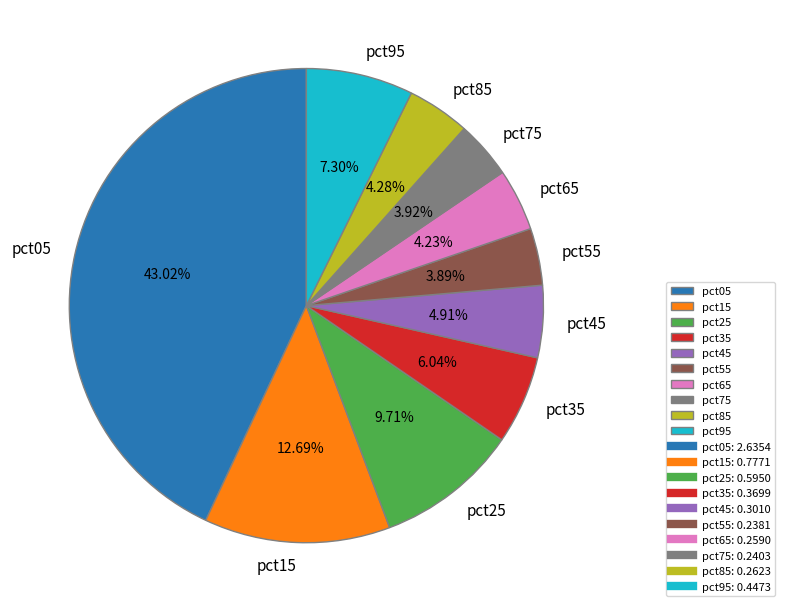

Combined, do pct25 and pct55 account for over 50%?

No